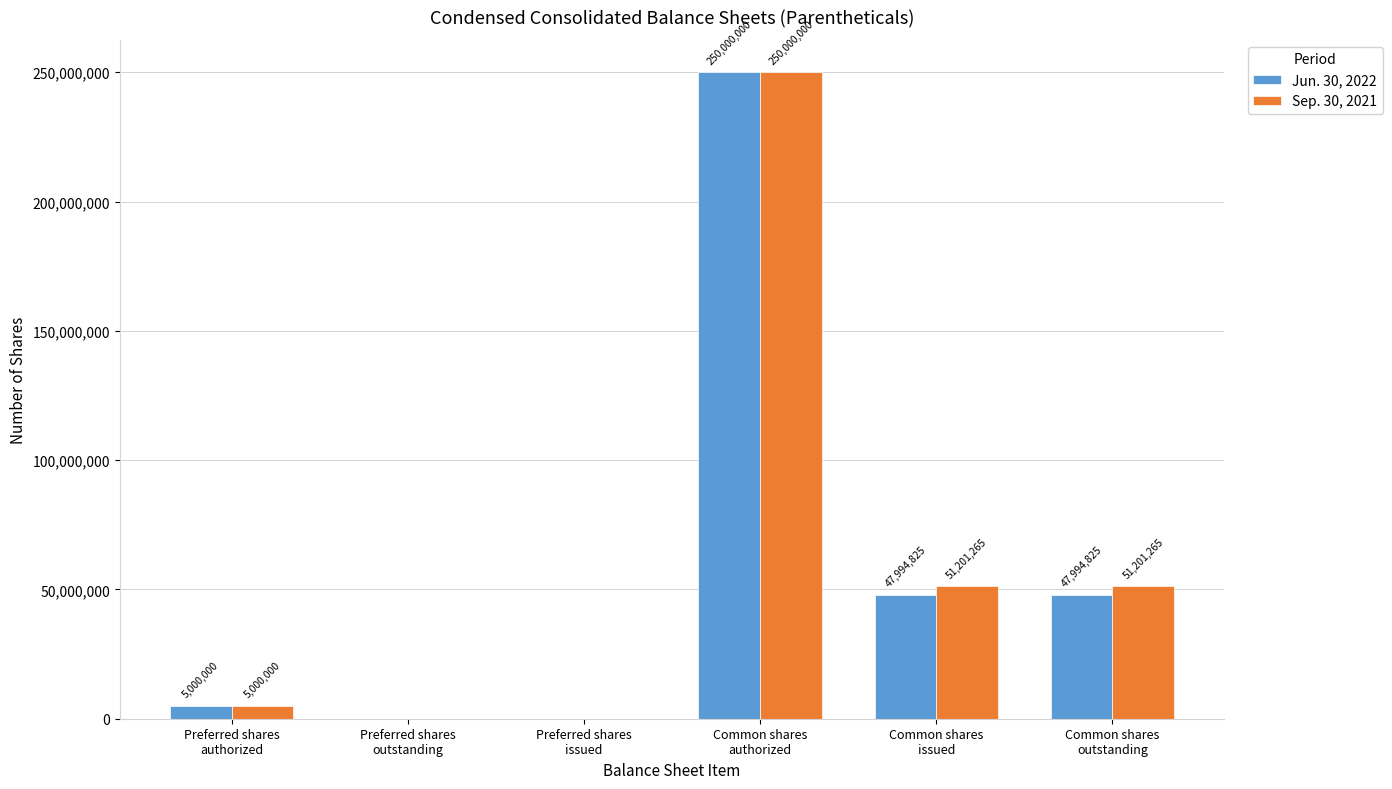

What is the sum of all Jun. 30, 2022 values?

350989650